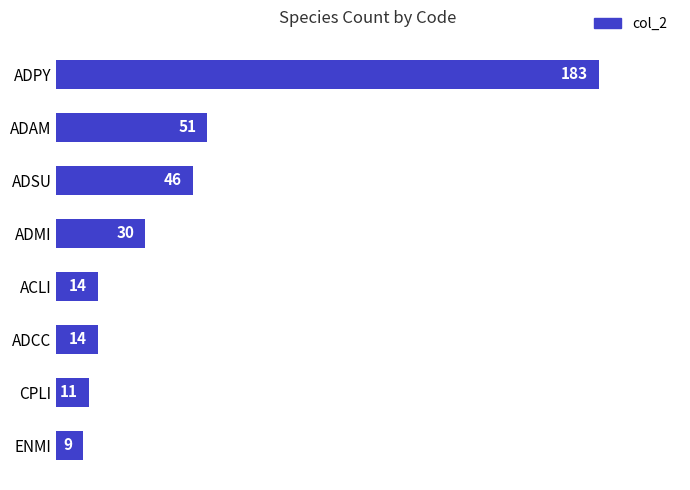

What is the average value?

45